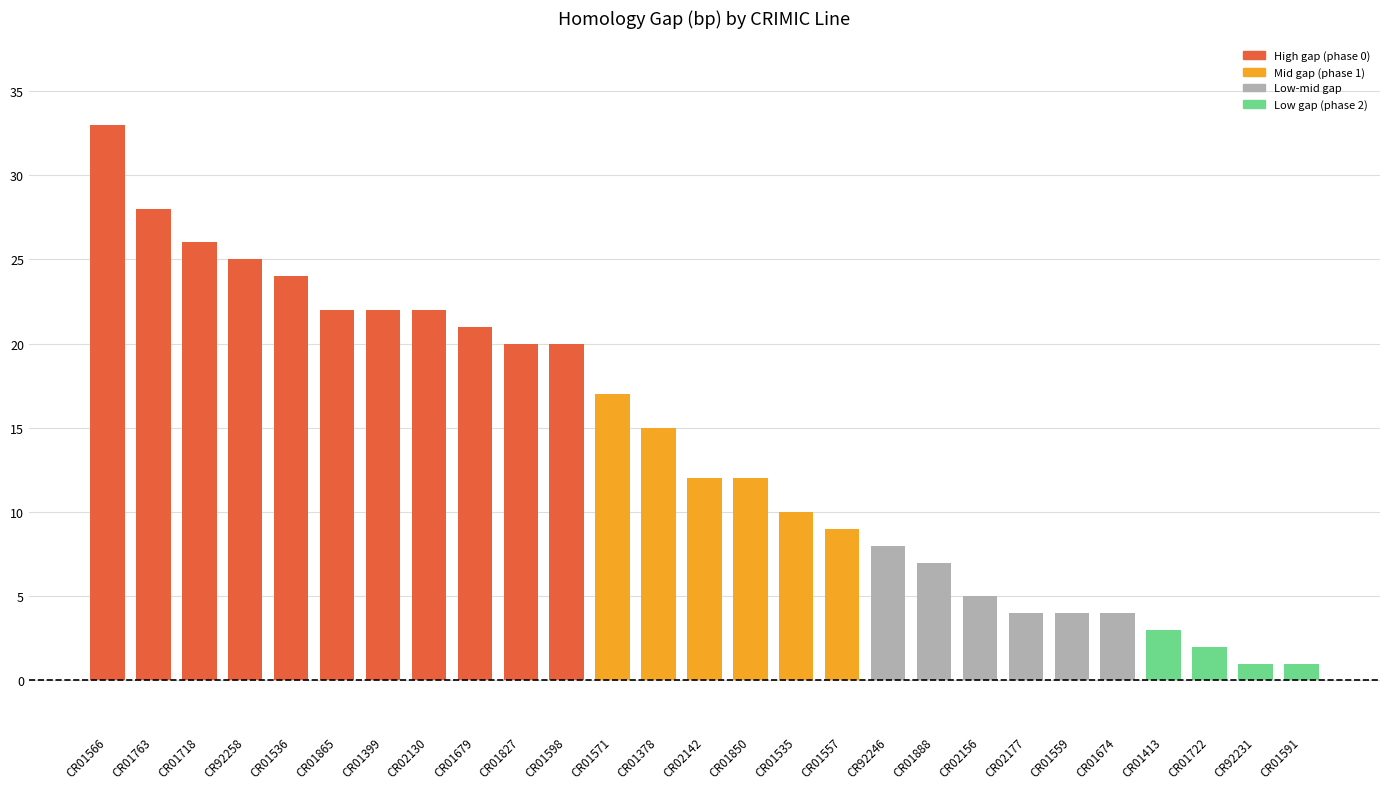

What is the change in value from CR92246 to CR01591?

-7